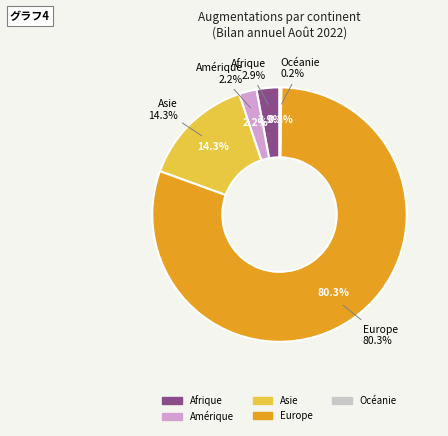

How many segments does this pie chart have?

5